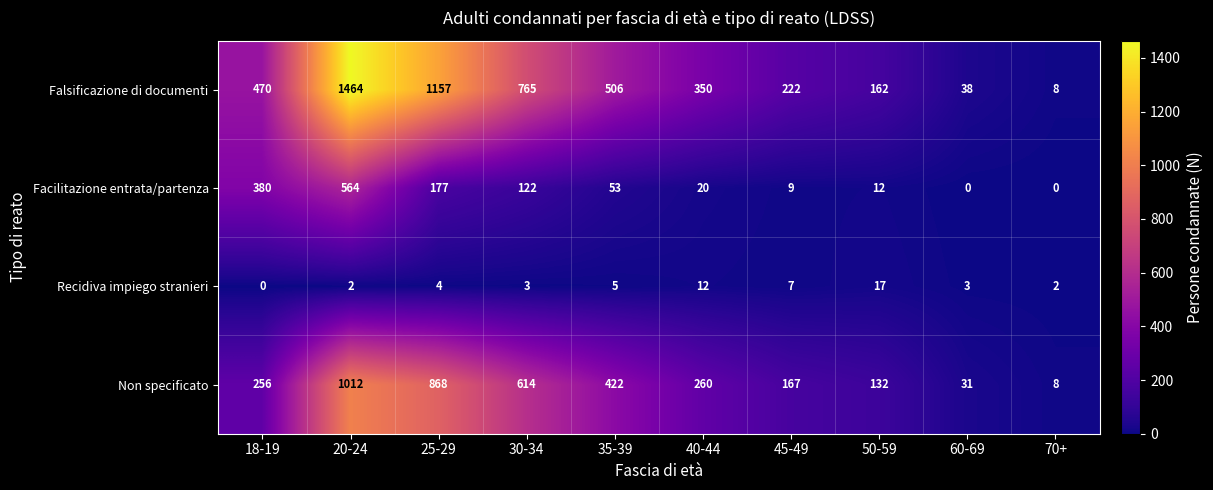

What is the difference between the second highest and minimum values in the Falsificazione di documenti series?

1149